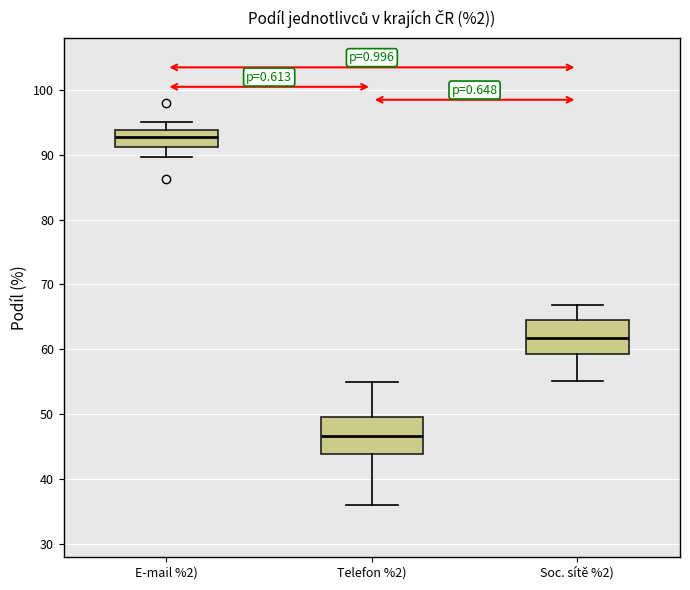

Which box's median line is the lowest?

Telefon %2)